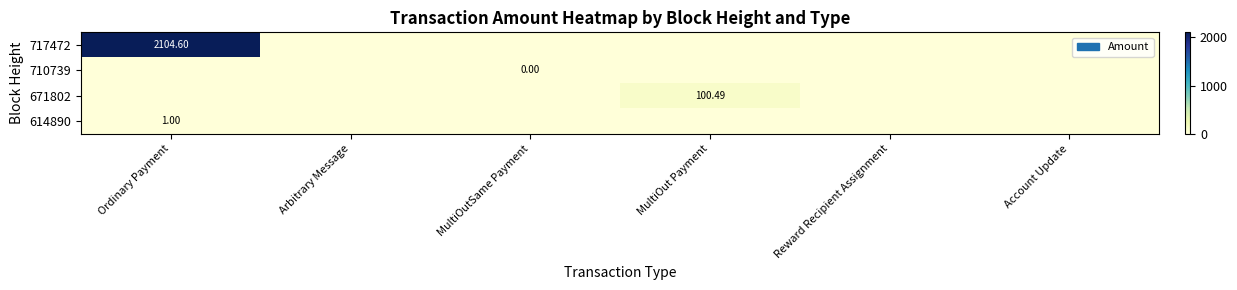

Count the number of categories in the chart.

6